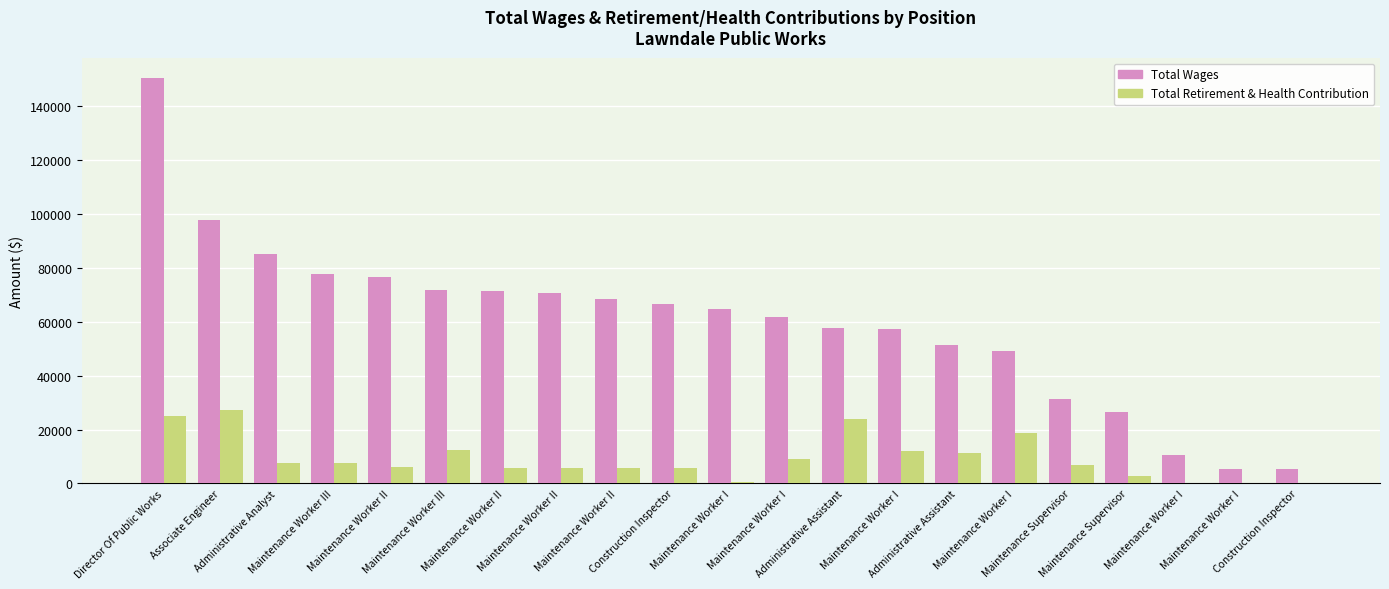

The value of Total Retirement & Health Contribution at Maintenance Worker I is -14458. True or false?

False